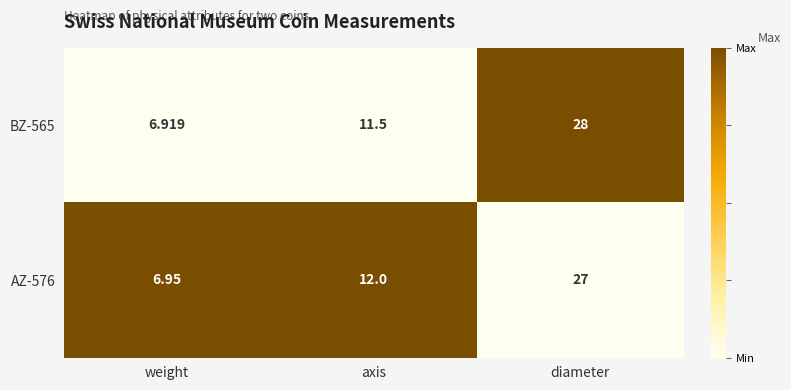

Which category has the highest value in the BZ-565 series?

diameter